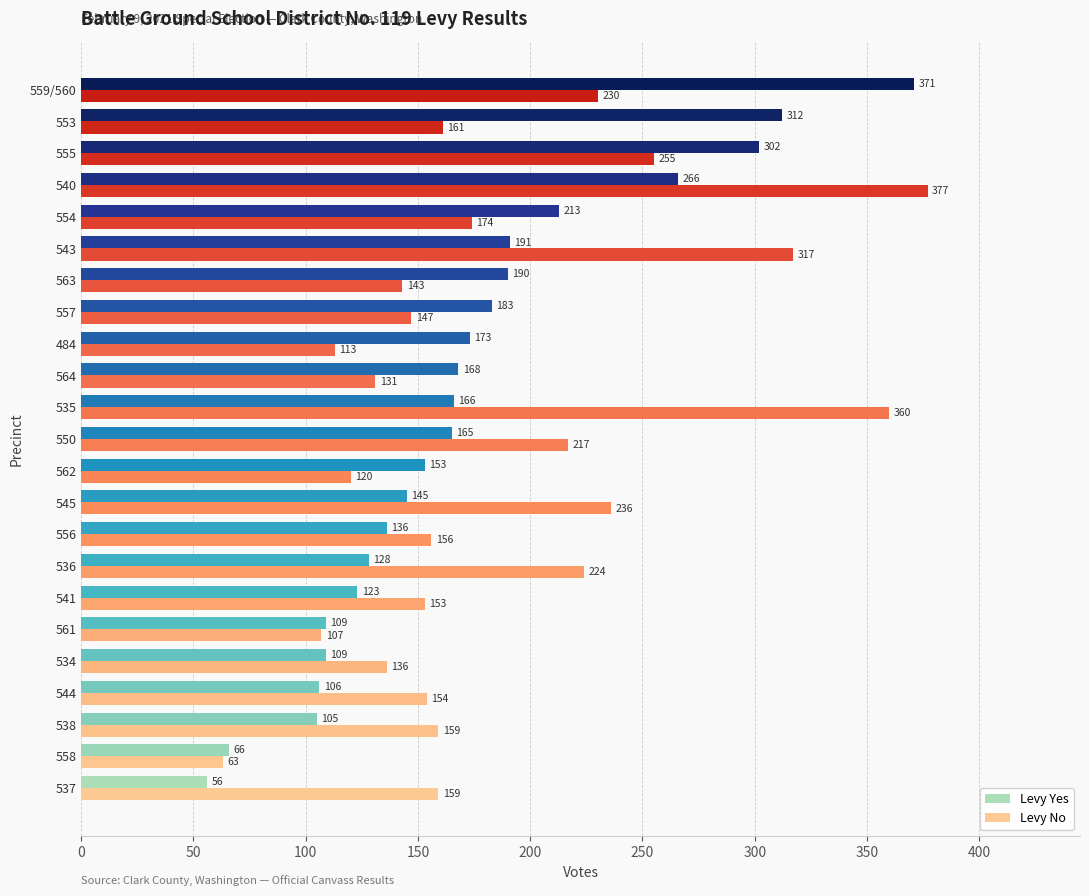

List the series in order of their peak value, highest first.

Levy No, Levy Yes